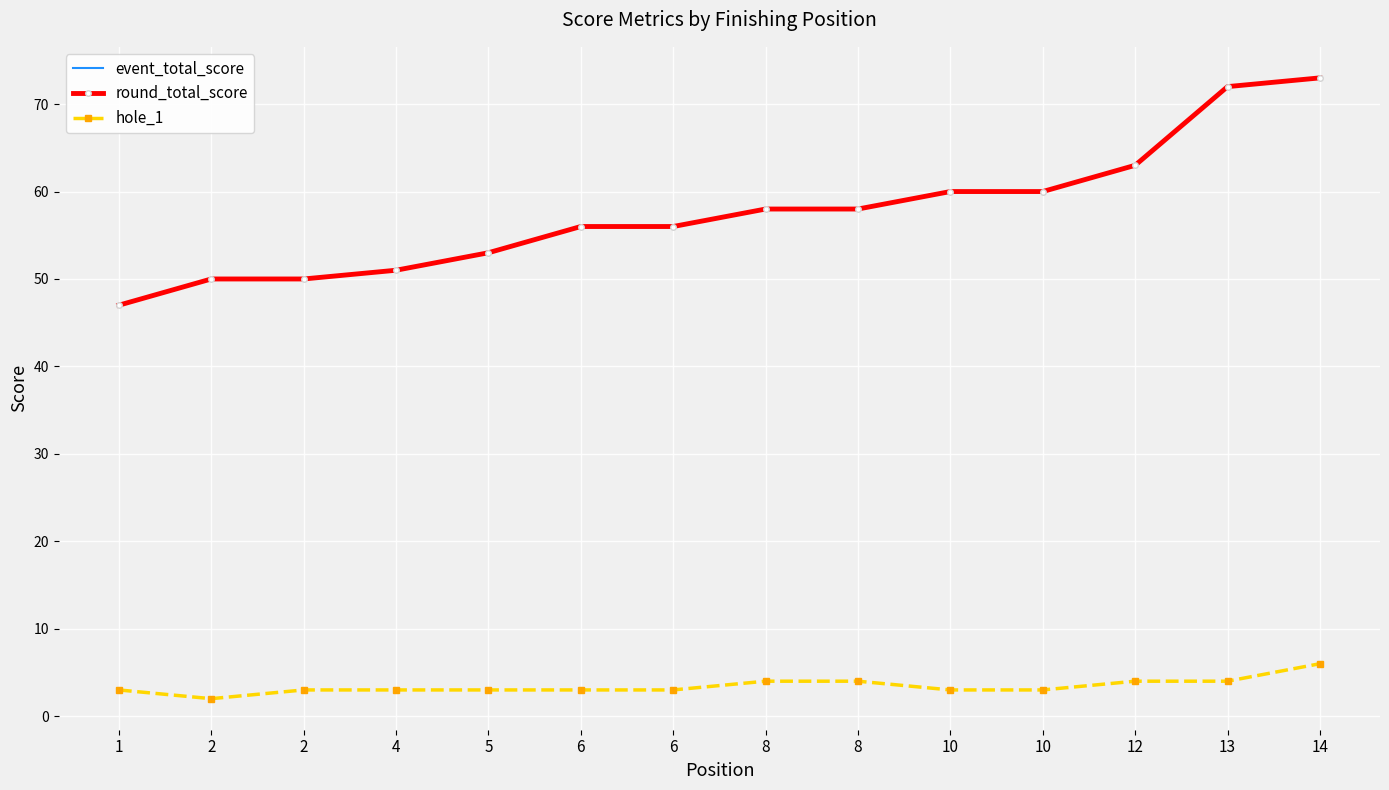

At which label is event_total_score closest to 60?

10